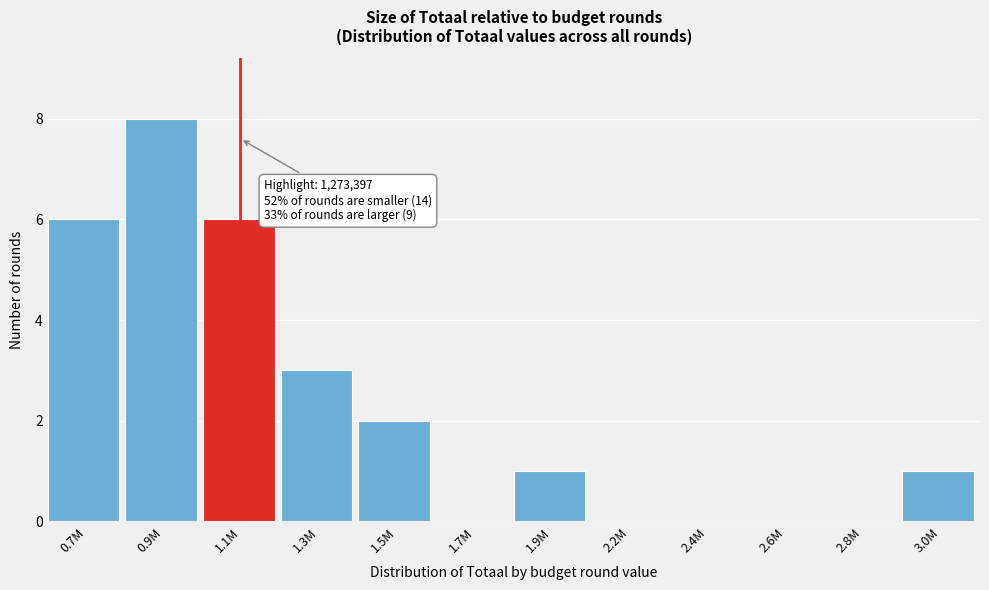

Reading left to right, what are all the values shown in this chart?

0.7M=6	0.9M=8	1.1M=6	1.3M=3	1.5M=2	1.7M=0	1.9M=1	2.2M=0	2.4M=0	2.6M=0	2.8M=0	3.0M=1